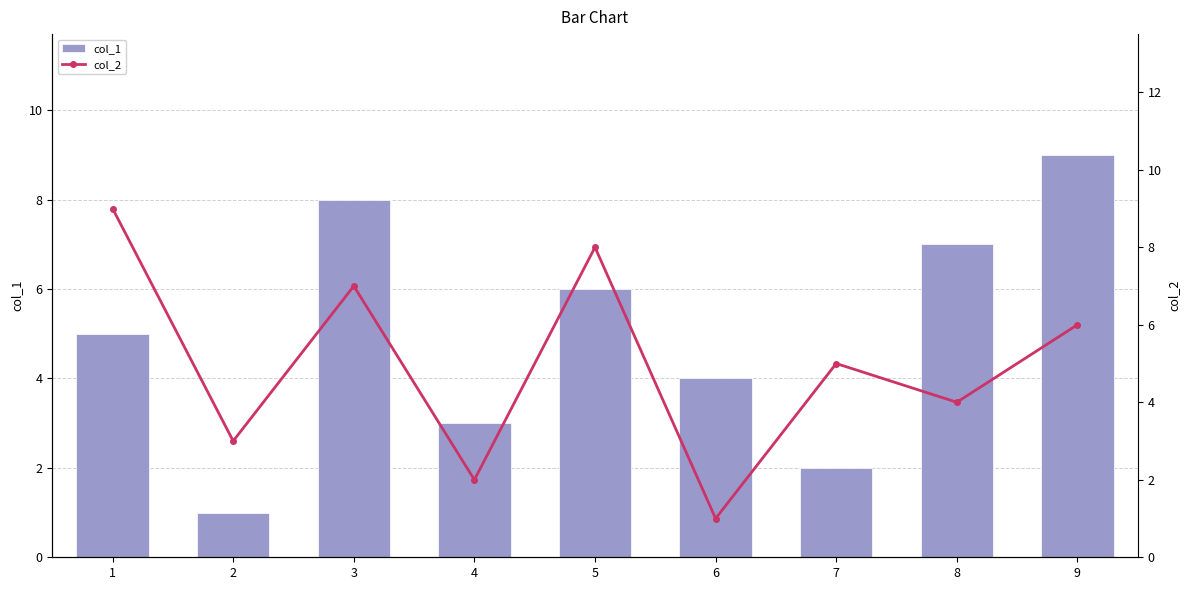

Which series has the largest total across all categories?

col_1